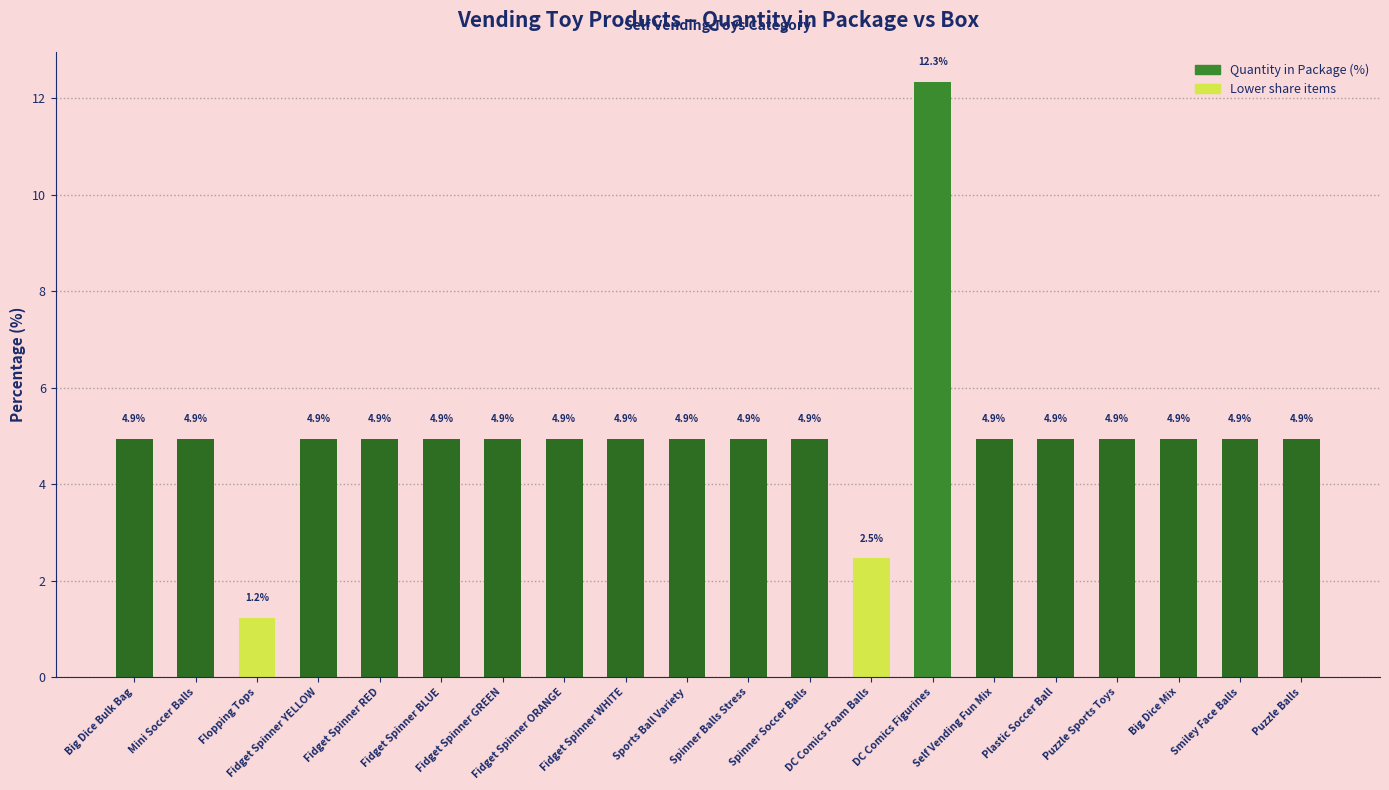

What is the ratio of the value at Smiley Face Balls to the value at DC Comics Foam Balls?

2.0